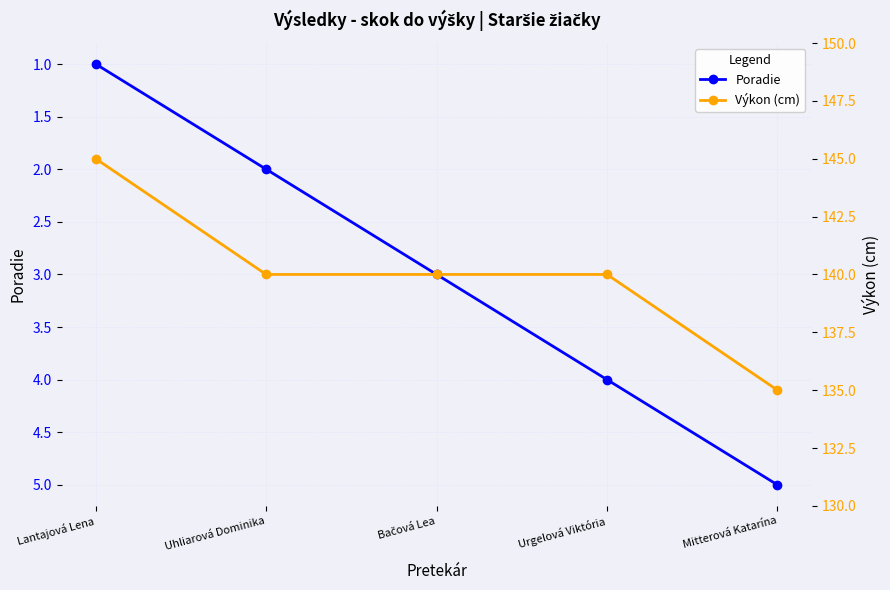

What is the sum of all Poradie values?

15